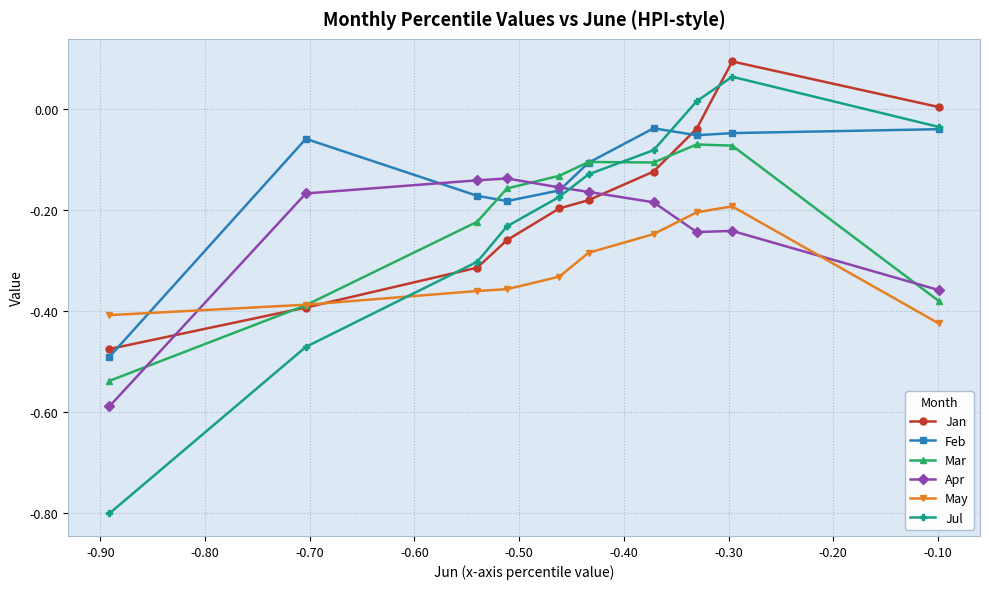

Which series has the largest range (max minus min)?

Jul